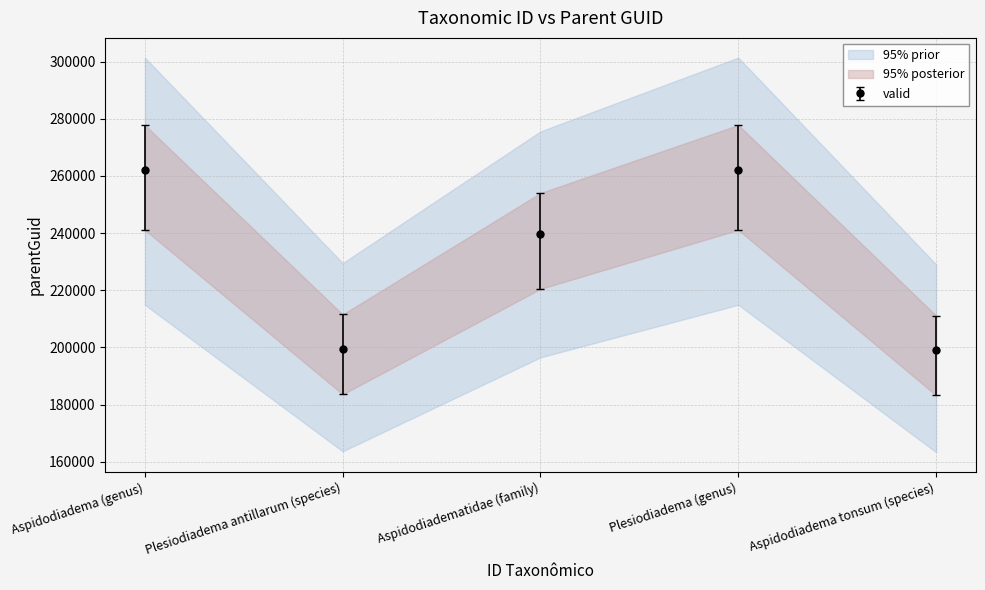

How many interior local valleys does the valid series have?

1